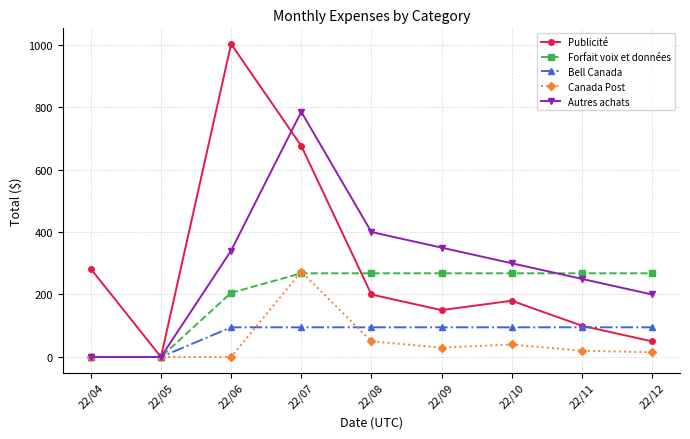

Where is Publicité nearest to the value 500?

22/07